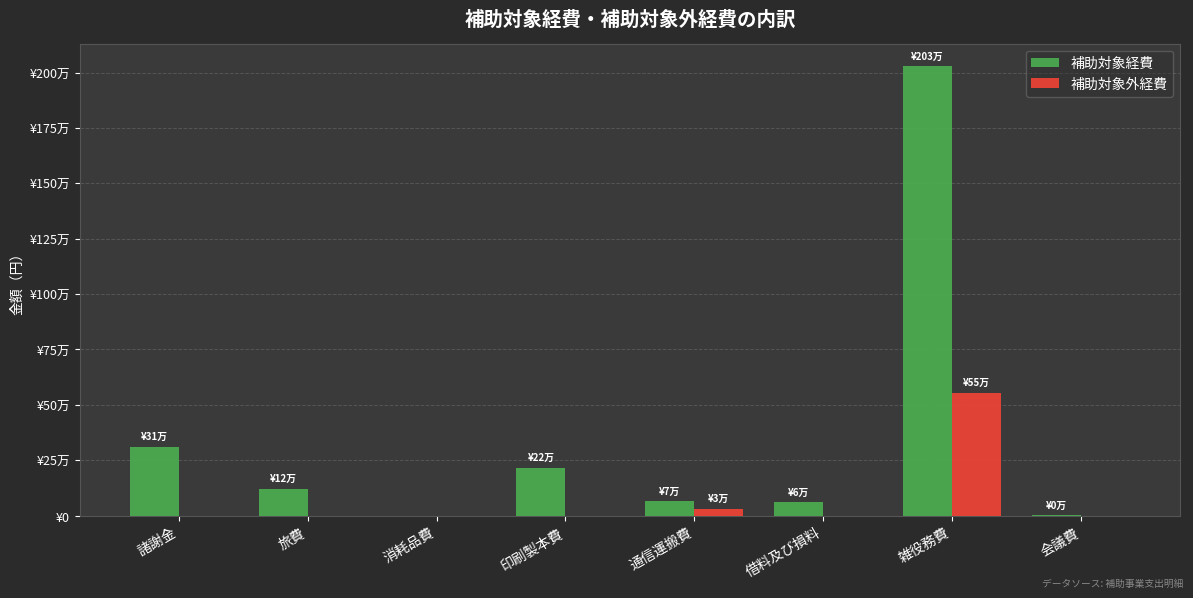

List the series in order of their peak value, highest first.

補助対象経費, 補助対象外経費